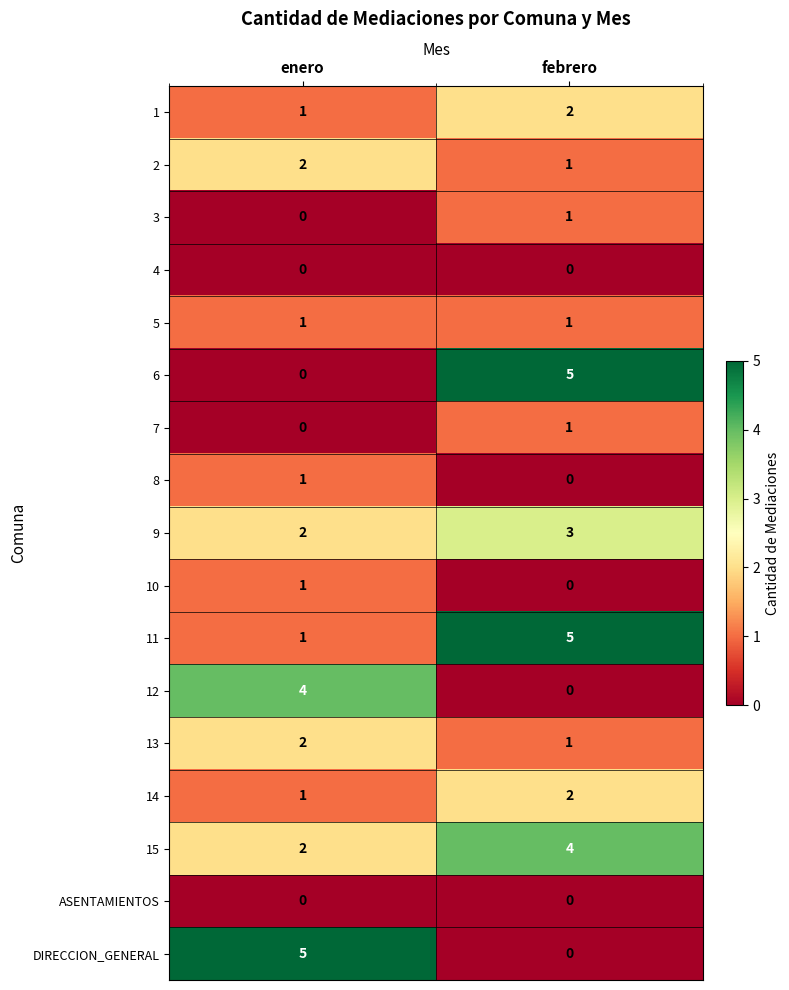

At which category is the sum across all series the highest?

febrero